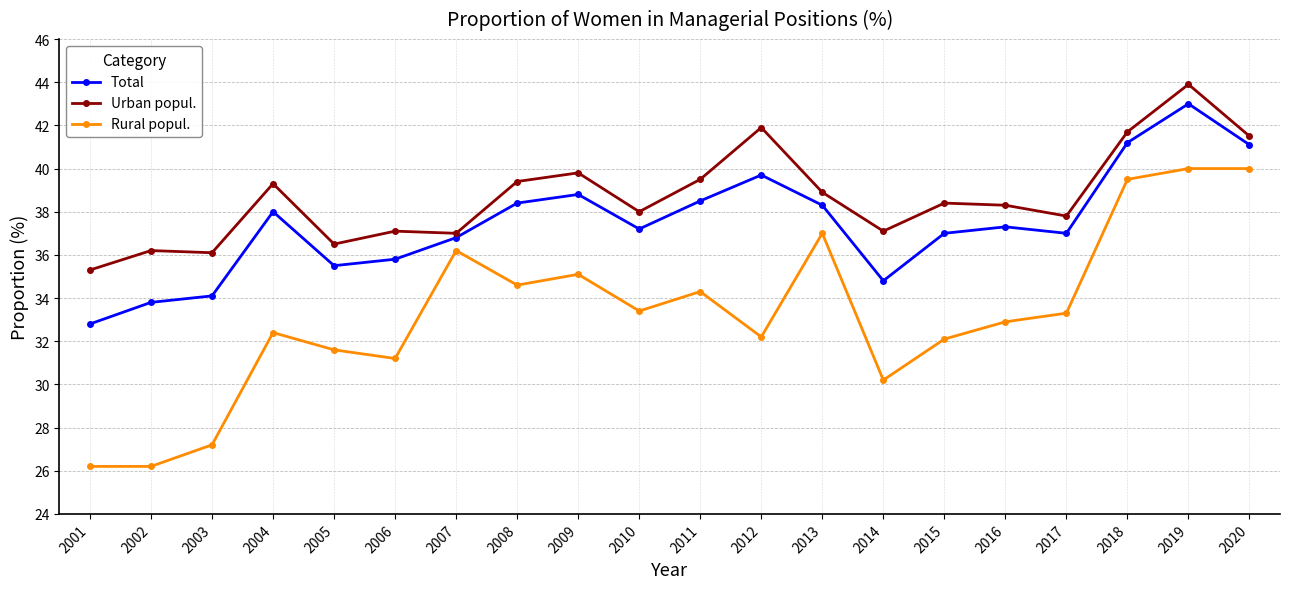

At which category is the sum across all series the highest?

2019